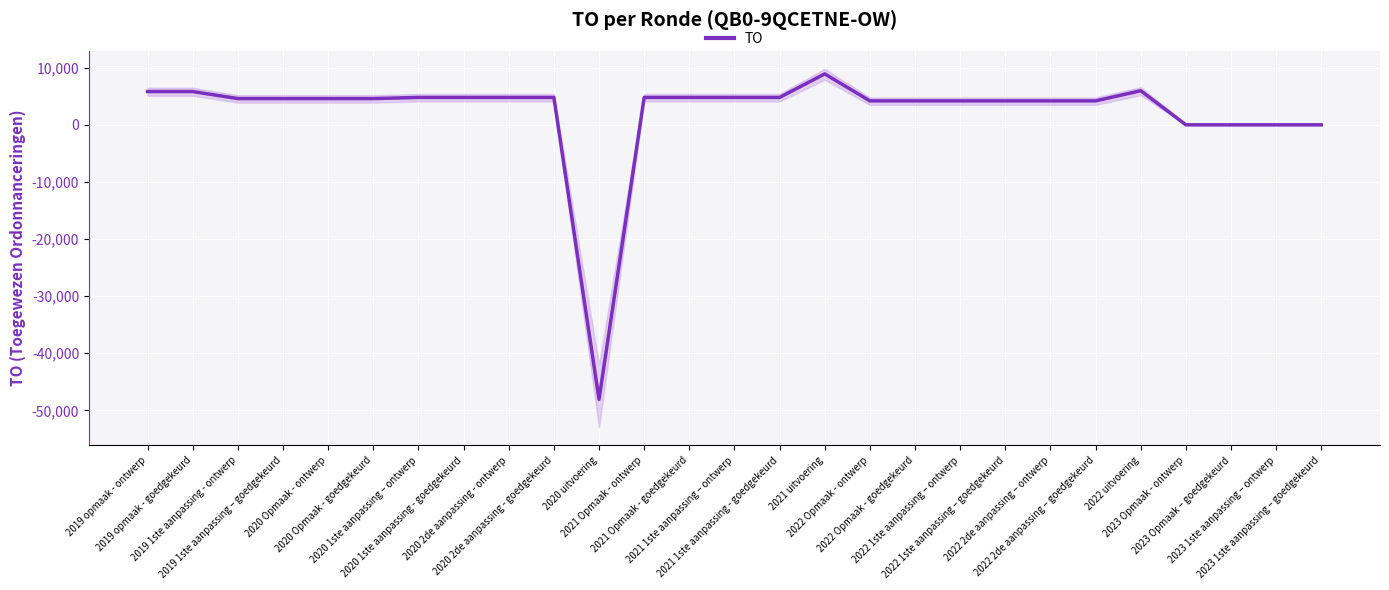

What is the change in value from 2019 1ste aanpassing – goedgekeurd to 2023 Opmaak – goedgekeurd?

-4600